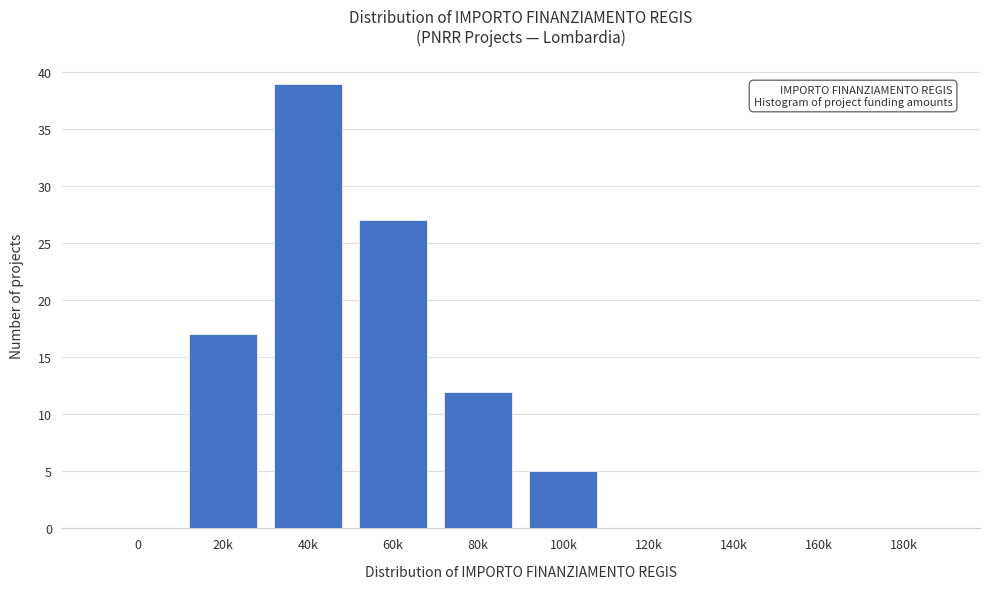

Reading left to right, what are all the values shown in this chart?

0=0	20k=17	40k=39	60k=27	80k=12	100k=5	120k=0	140k=0	160k=0	180k=0